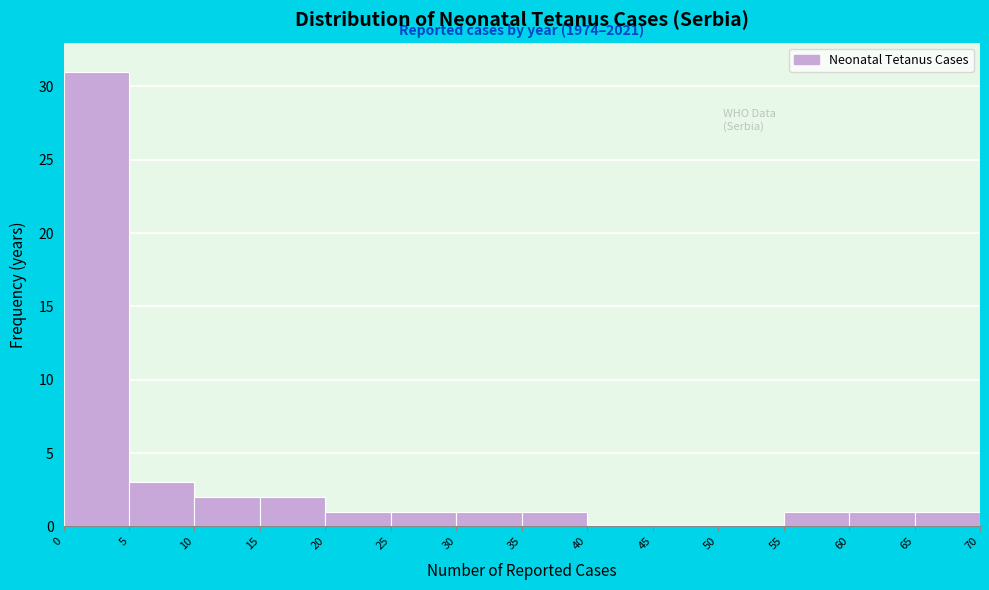

Which range on the x-axis has the tallest bar?

0 to 5